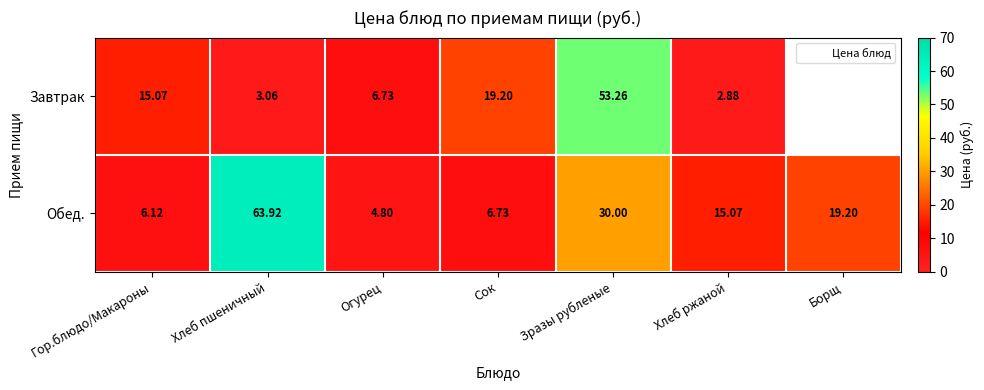

How many data points in Завтрак are less than 15?

3